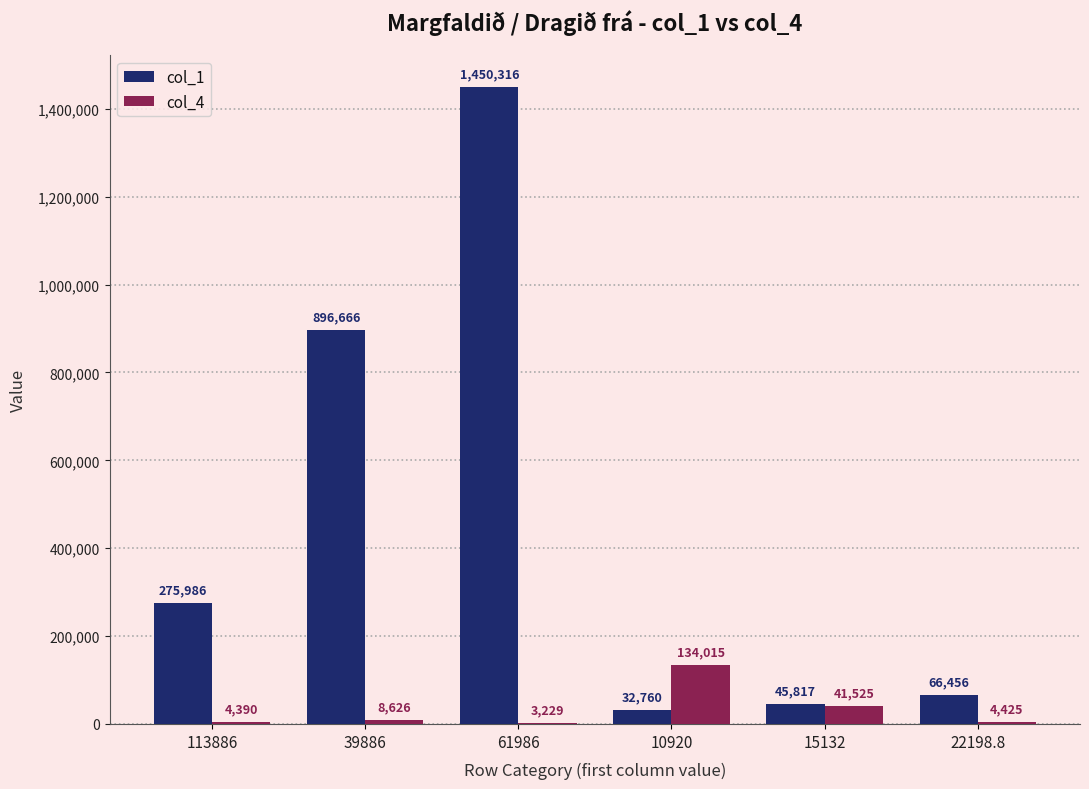

The value of col_4 at 113886 is 4390.3. True or false?

True